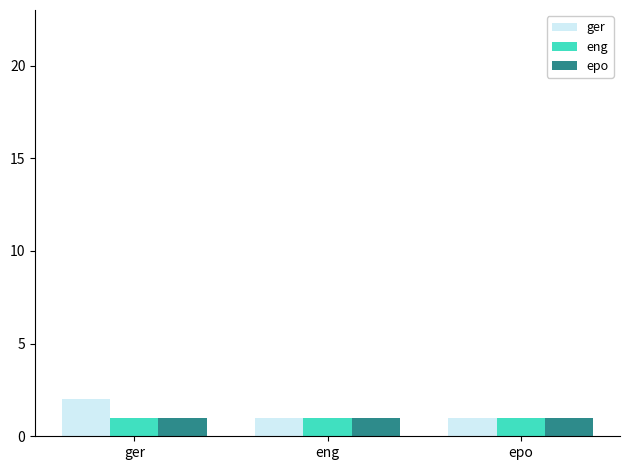

Which label corresponds to the largest value in the chart?

ger